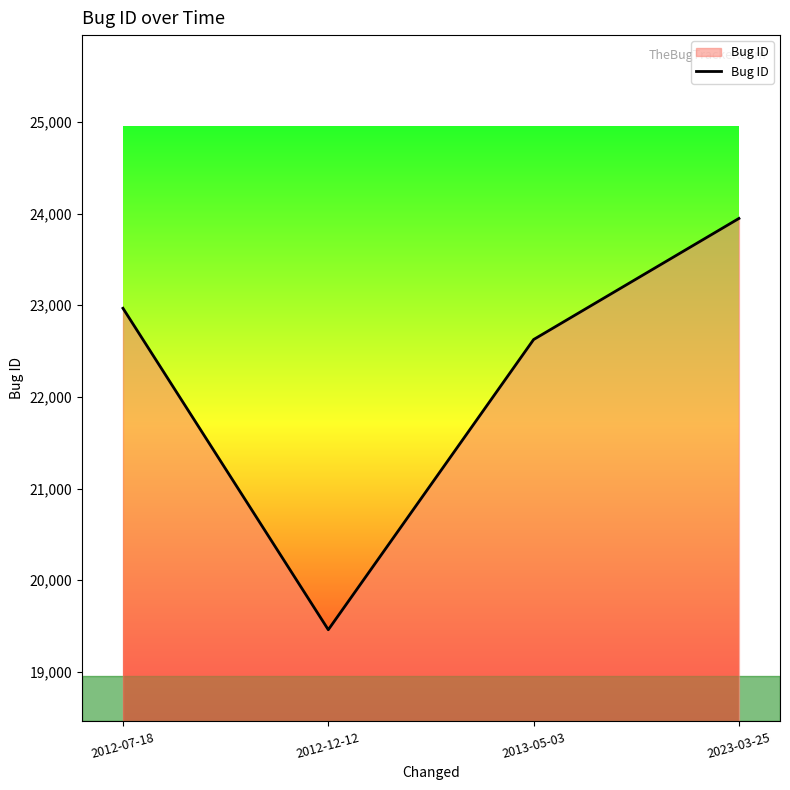

Is it true that the value at 2012-07-18 is 39107?

False